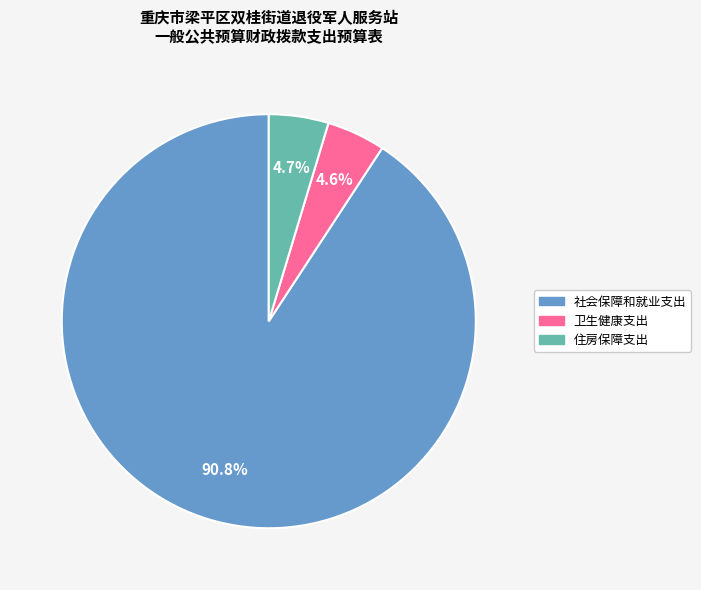

What percentage do 住房保障支出 and 社会保障和就业支出 together represent?

95.4%